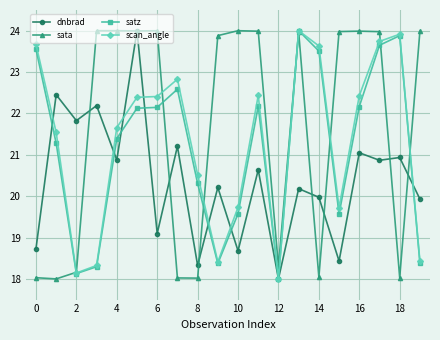

What is the maximum value for dnbrad?

24.0